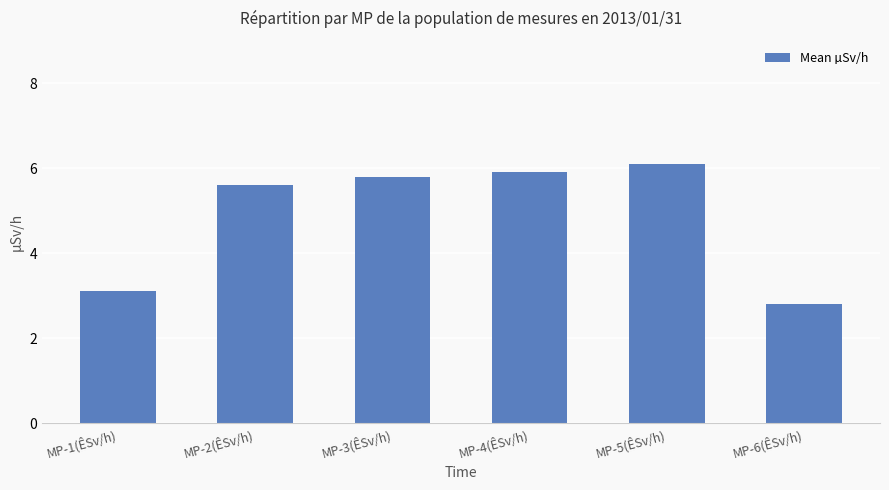

At which category does the chart reach its peak across all series?

MP-5(ÊSv/h)